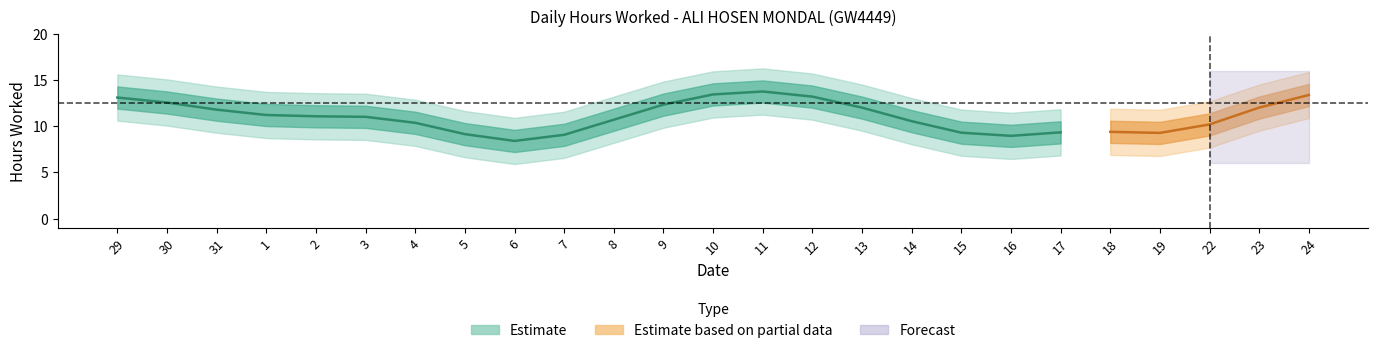

What is the label of the 16th point from the left?

13